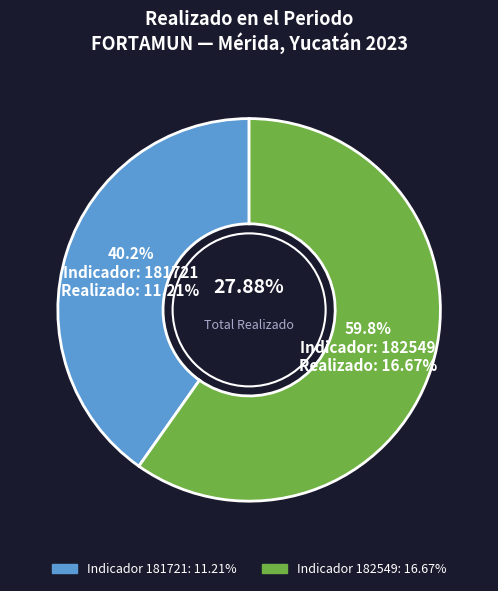

What percentage is the 181721 slice, to the nearest percent?

40%